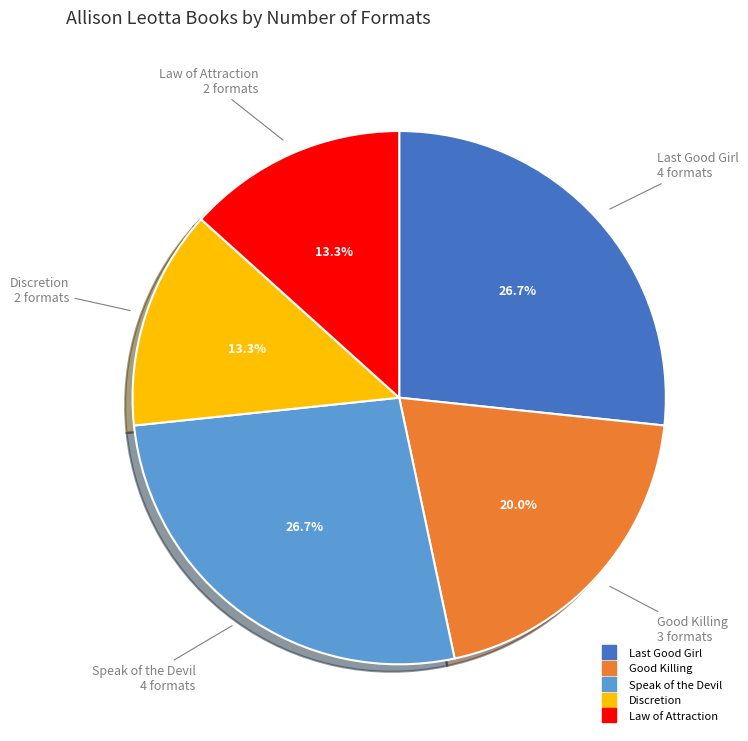

Count the number of slices in the pie.

5